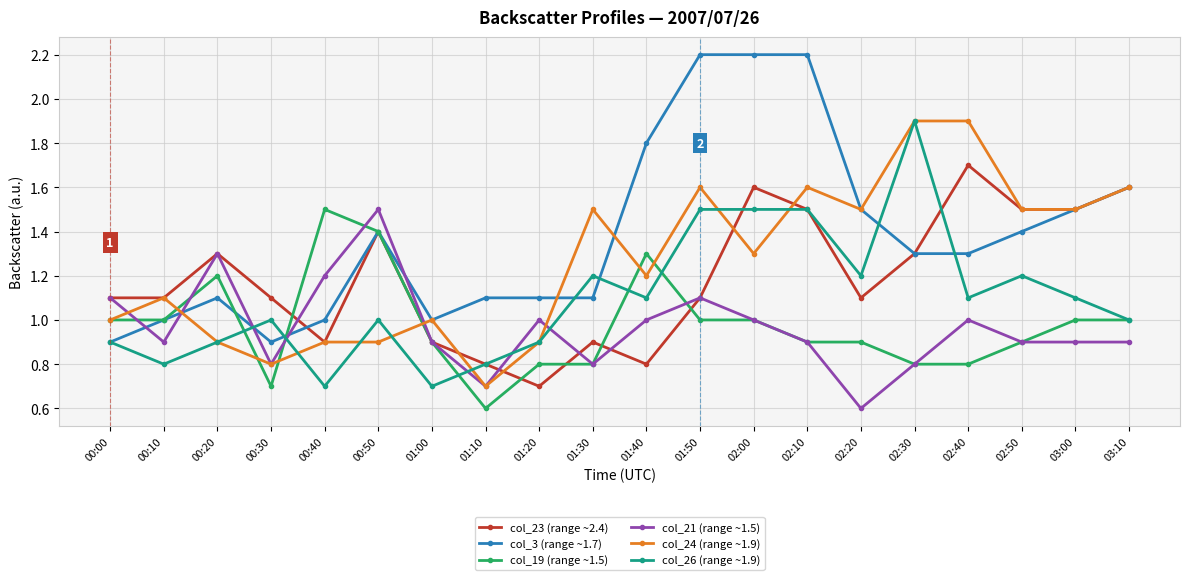

Which series has the largest total across all categories?

col_3 (range ~1.7)